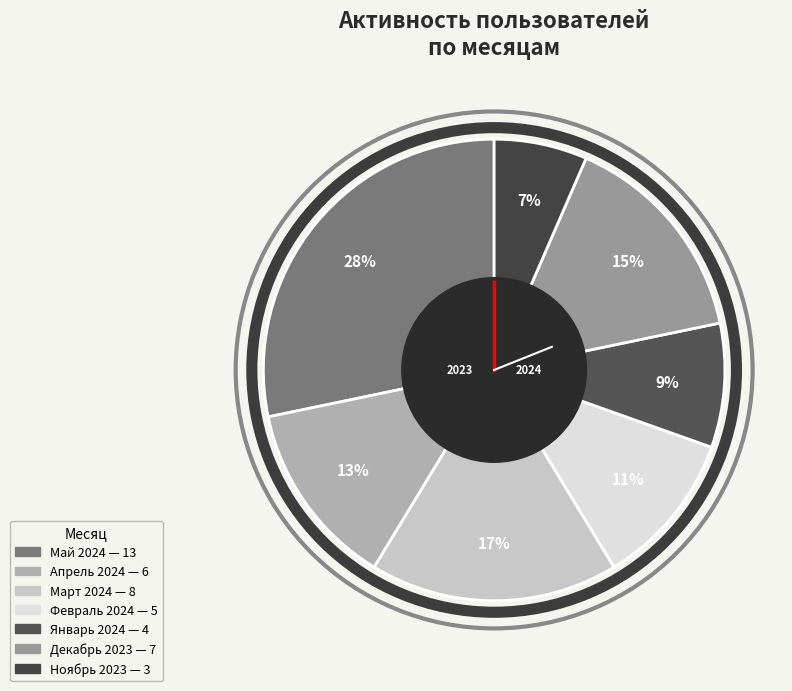

Count the number of slices in the pie.

7